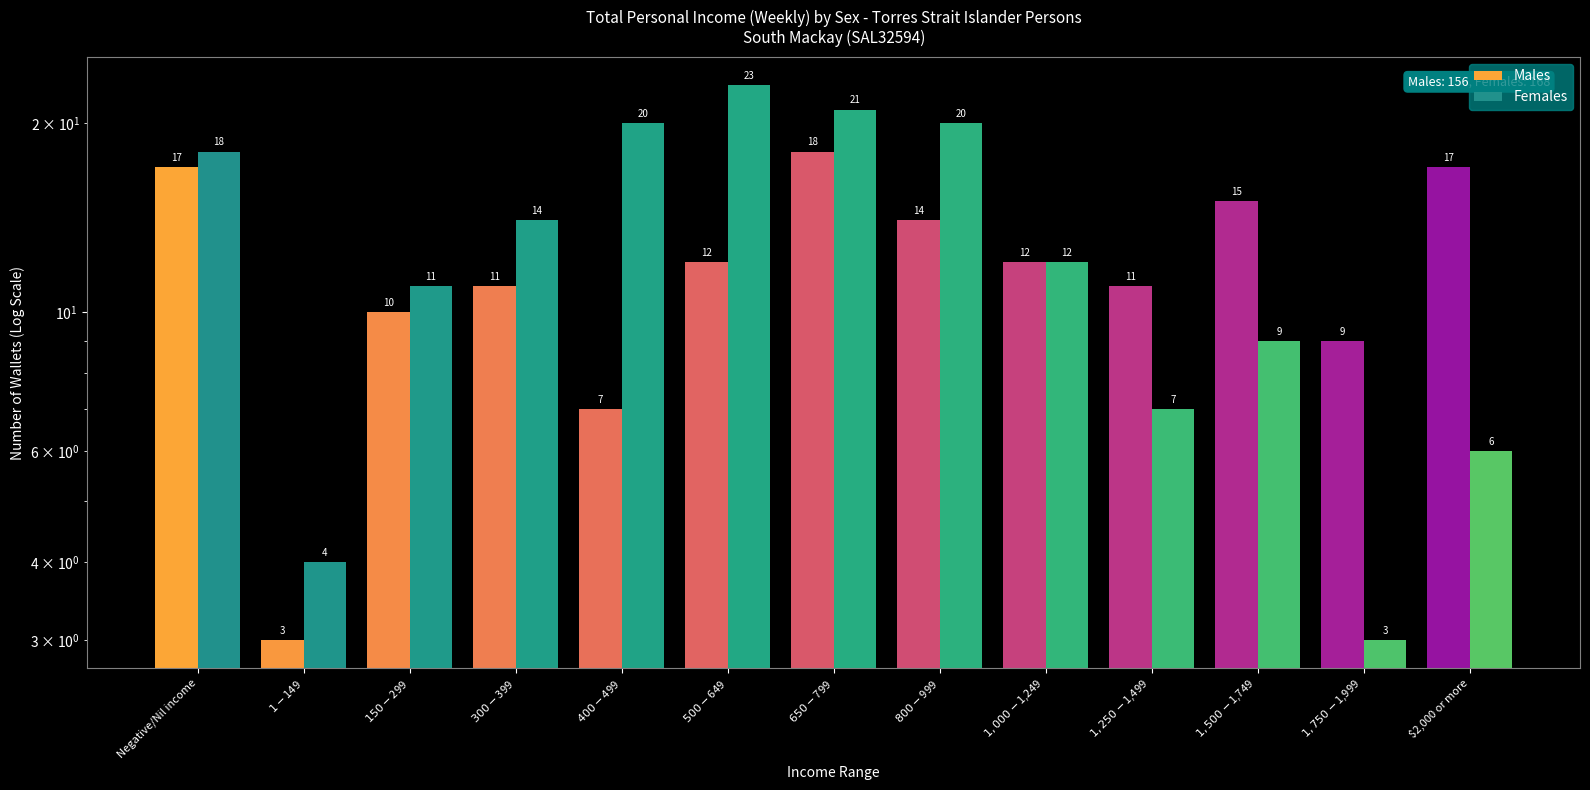

How many bars are there in each group?

2